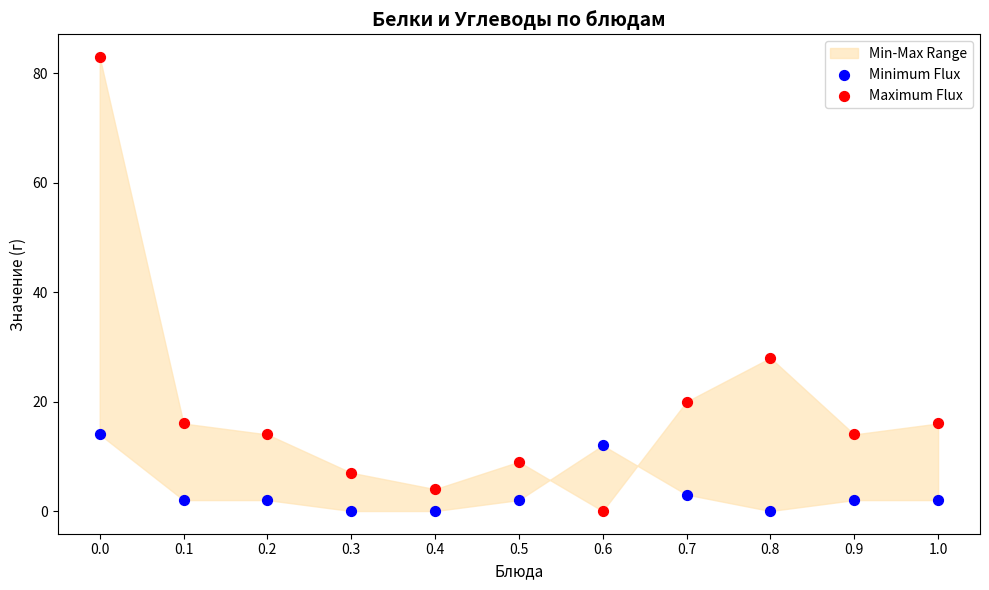

Across all data points, what is the range of Y values (max minus min)?

83